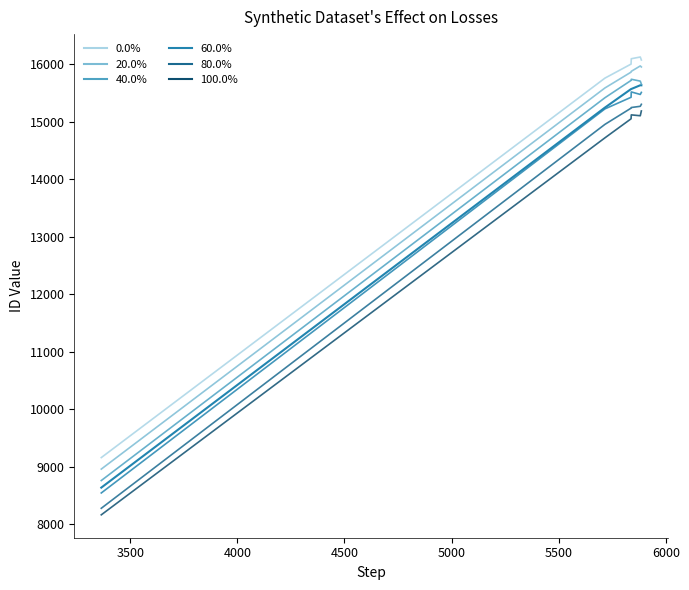

Does the chart display data point markers on the line(s)?

No